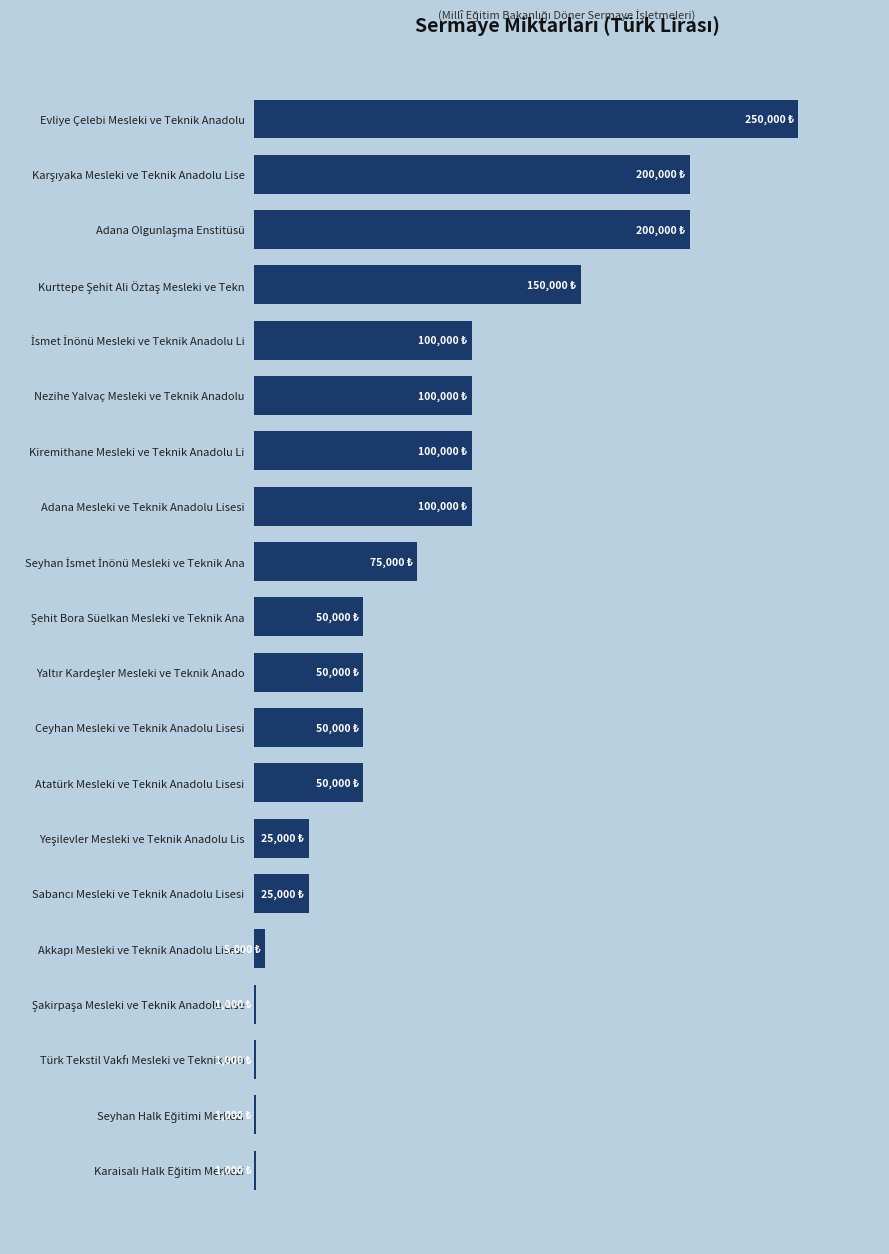

Are the bars horizontal?

Yes